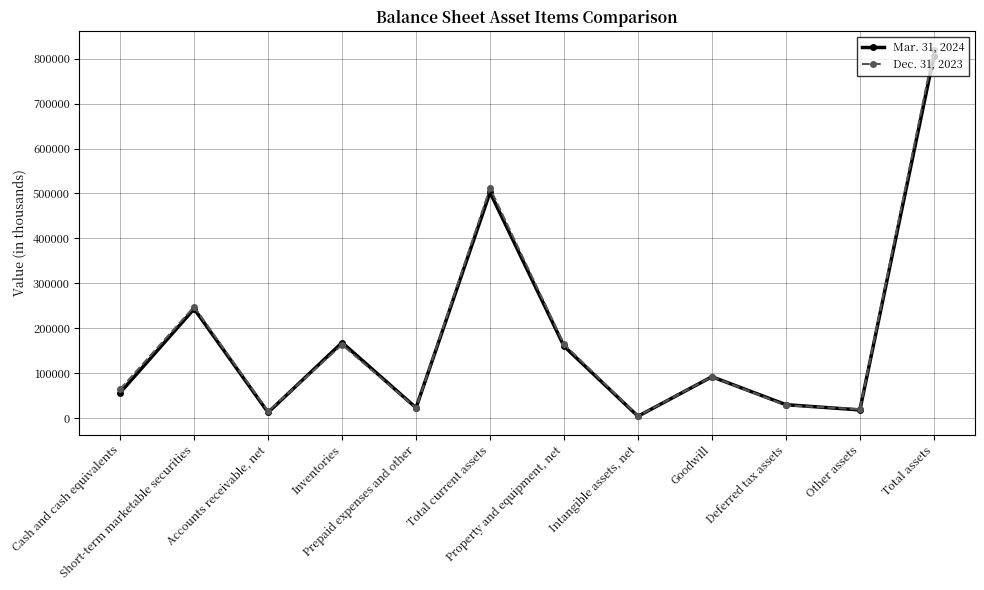

List the series in order of their peak value, highest first.

Dec. 31, 2023, Mar. 31, 2024